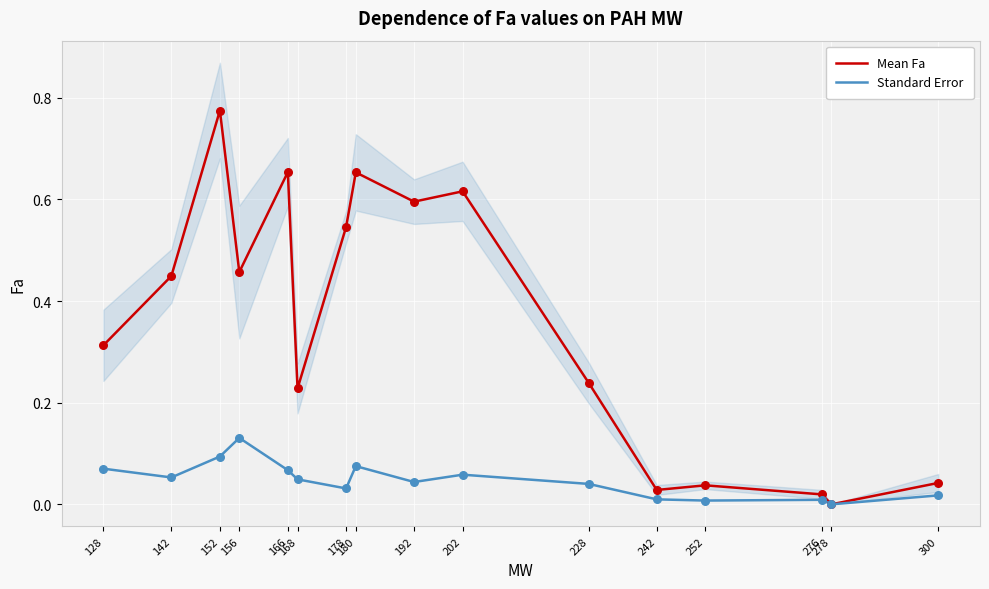

What is the total value across all series at 168?

0.3